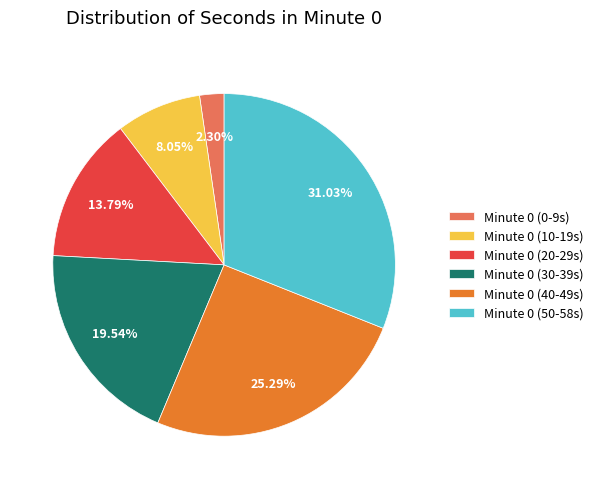

Does any single category account for the majority?

No